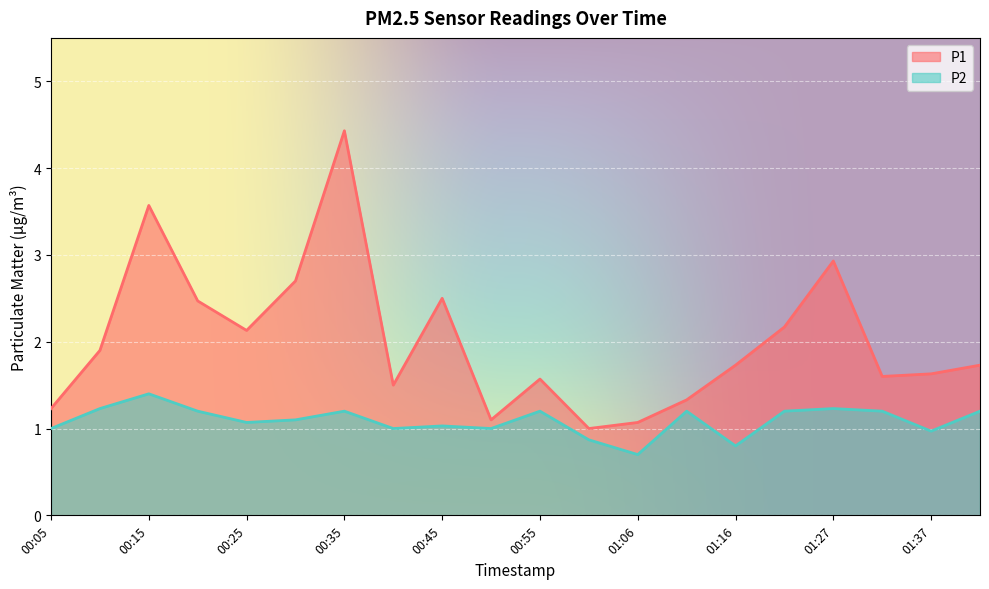

The value of P1 at 00:25 is 1.3. True or false?

False